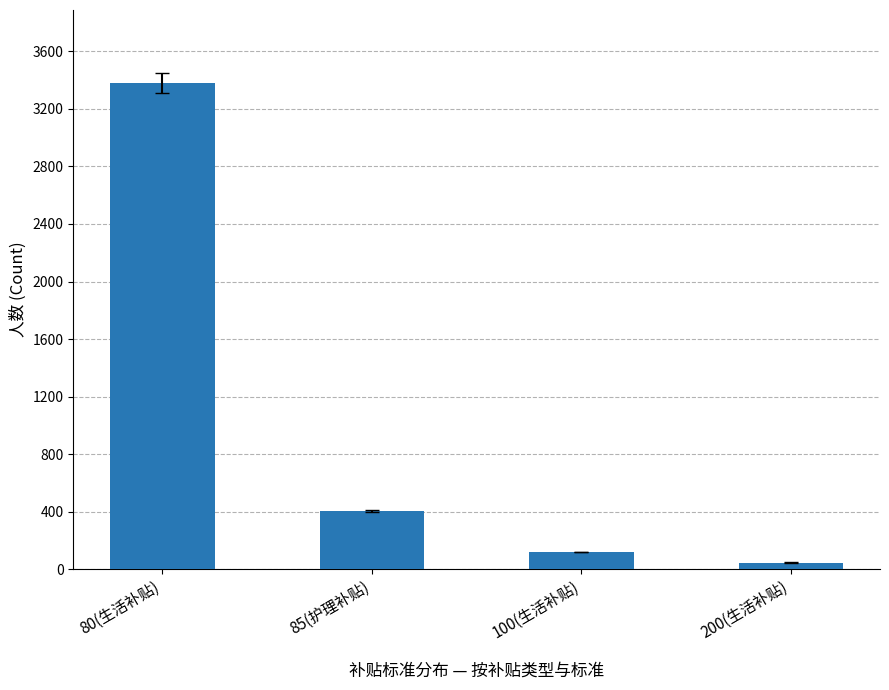

Reading left to right, extract all data points from this chart.

80(生活补贴)=3380	85(护理补贴)=406	100(生活补贴)=120	200(生活补贴)=47